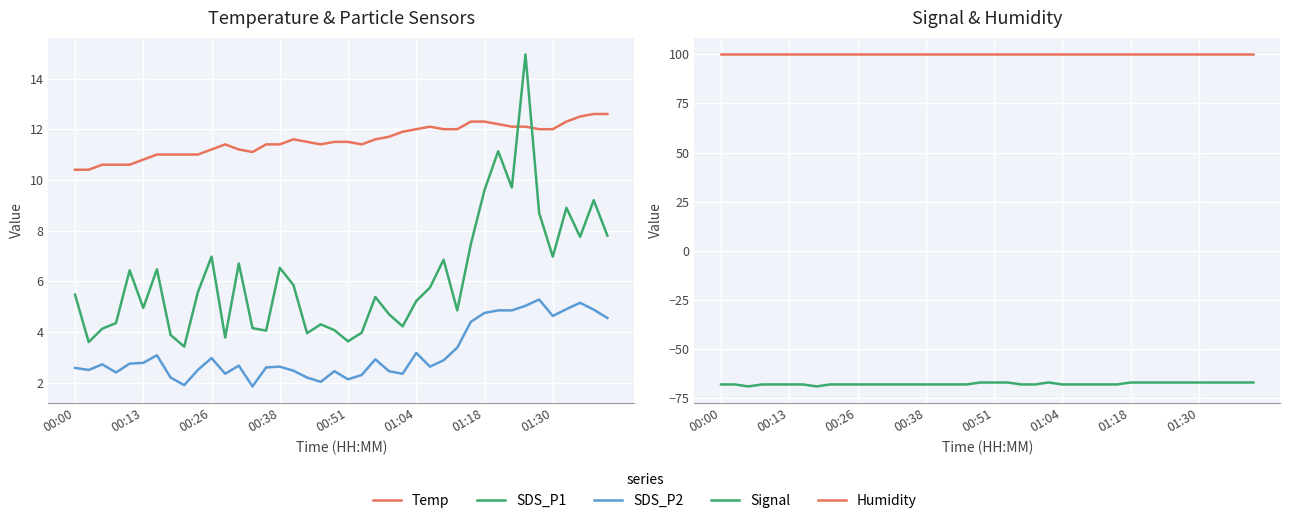

True or false: SDS_P1 and Humidity intersect in this chart.

False